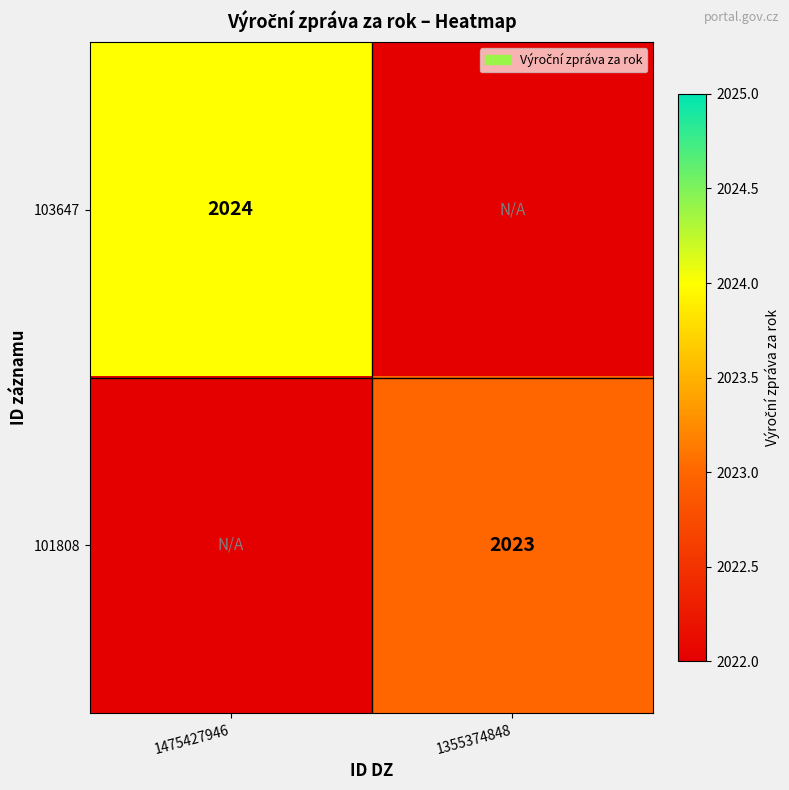

How many categories are shown in the chart?

2